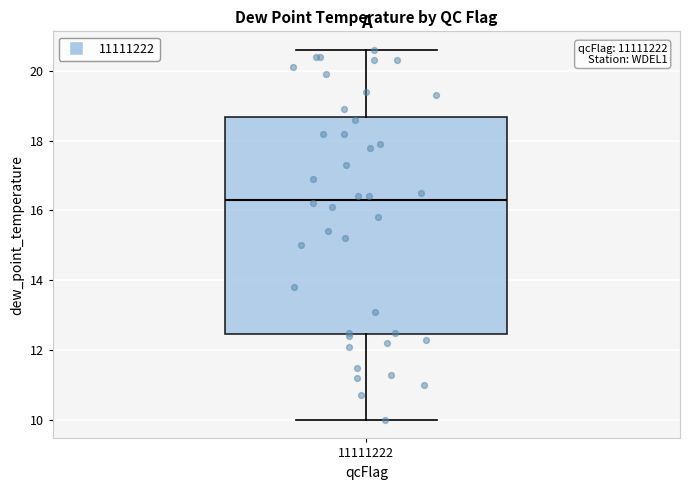

Read this box plot against the y-axis: the position of the median line, the range covered by the box, and the ends of both whiskers. The values are not printed on the chart, so give them approximately, as read against the axis.

median 16.4, box 12.4 to 18.6, whiskers 10.0 to 20.6